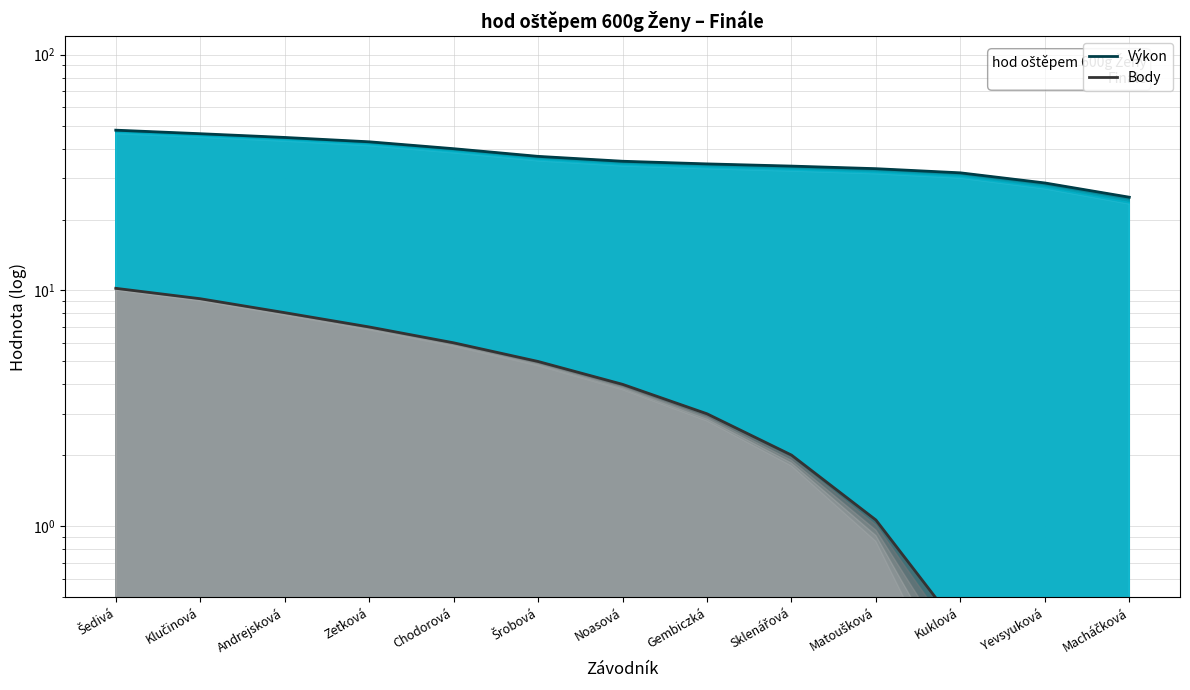

True or false: Výkon and Body intersect in this chart.

False